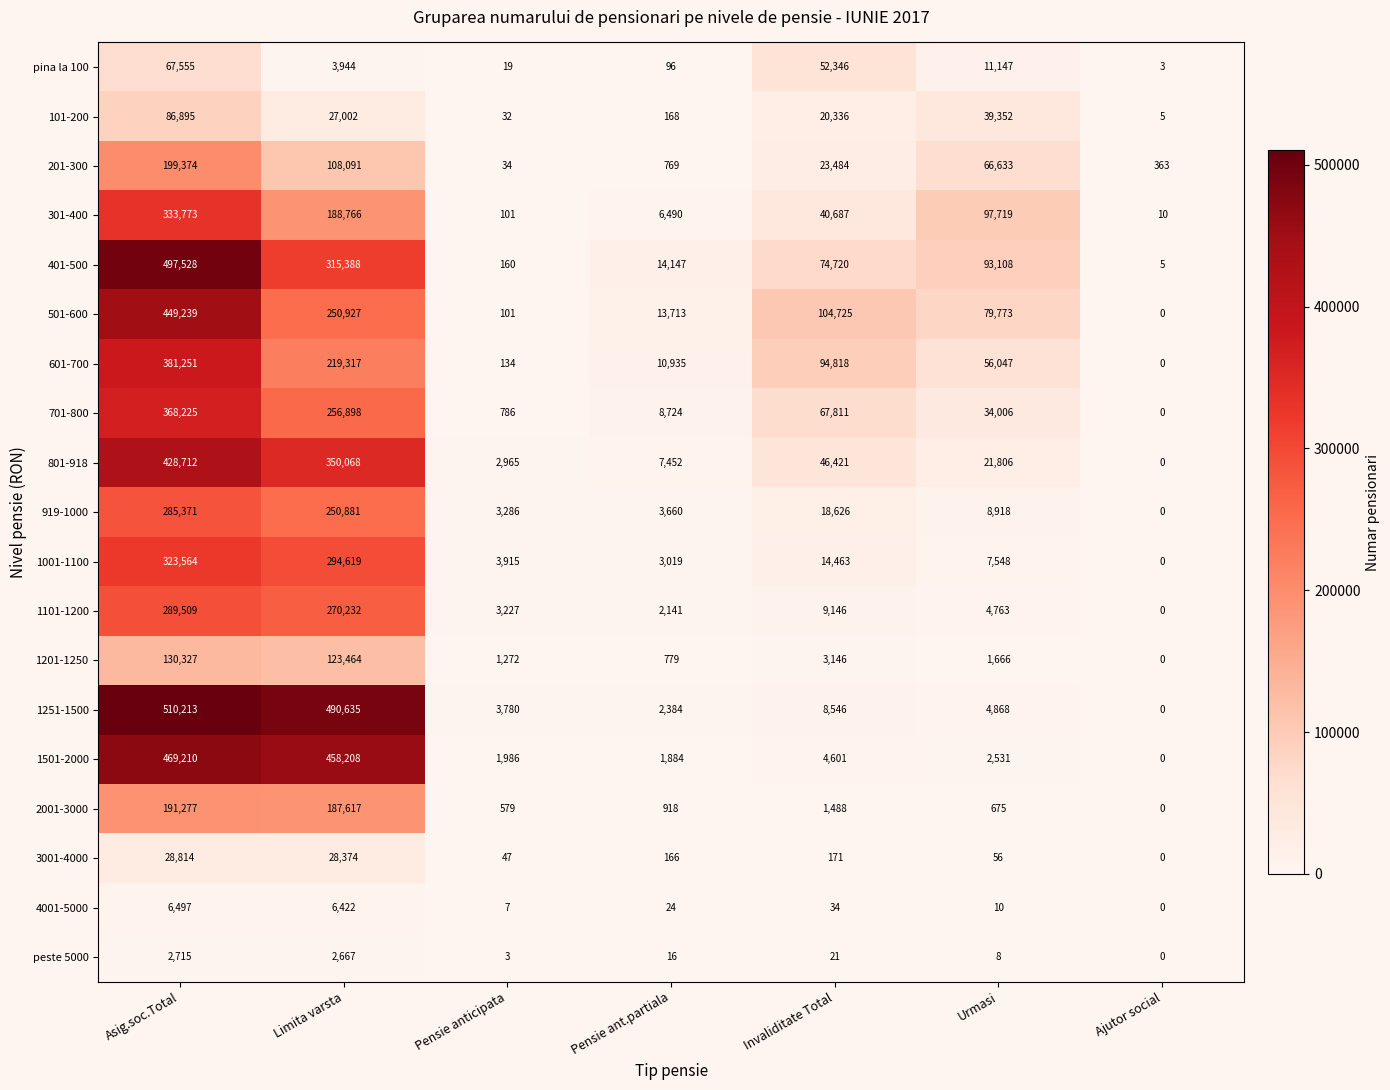

What is the highest value of the 919-1000 series?

285371